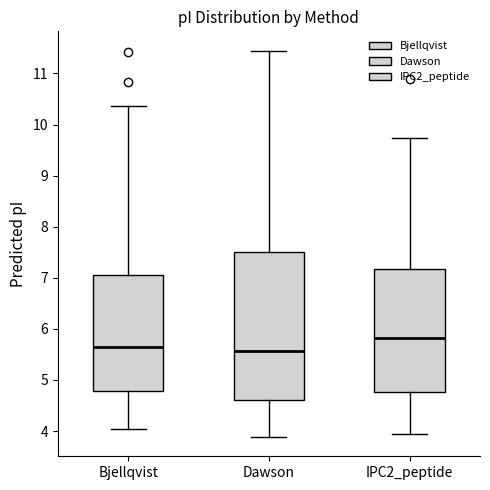

Where does the lower whisker of the box for Bjellqvist end on the y-axis? The values are not printed on the chart, so give them approximately, as read against the axis.

4.0